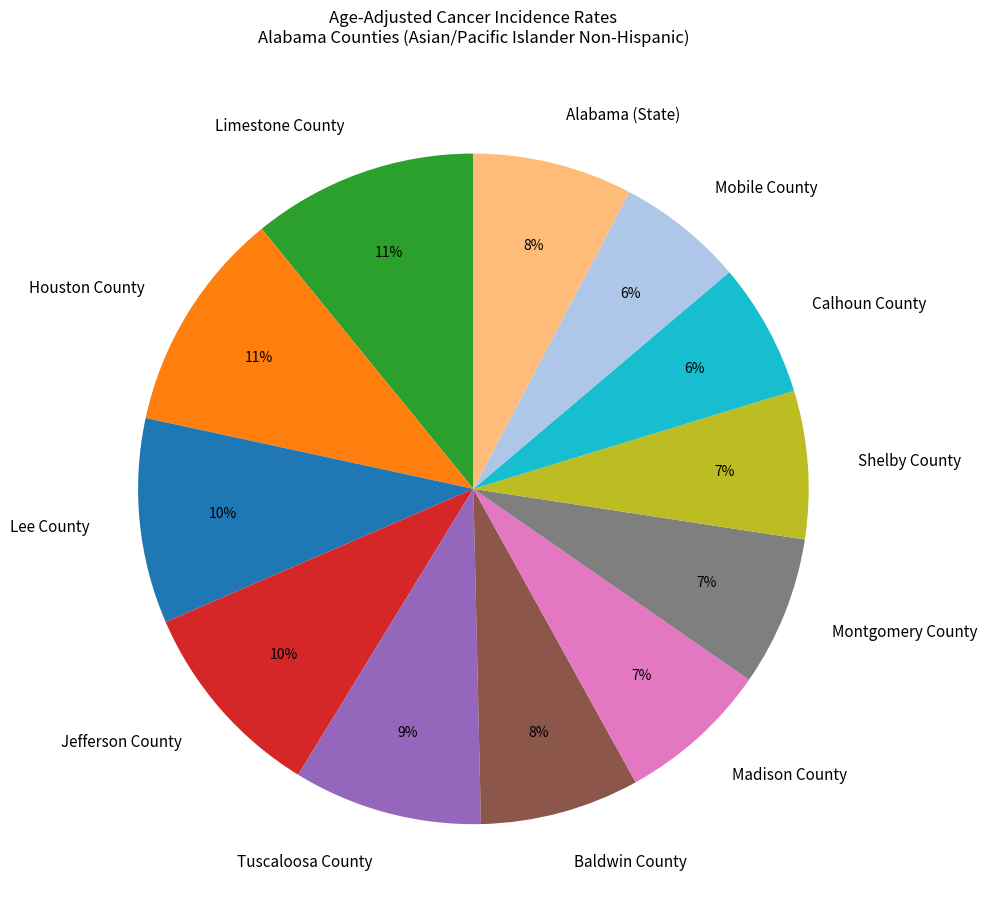

Combined, do Madison County and Jefferson County account for over 50%?

No